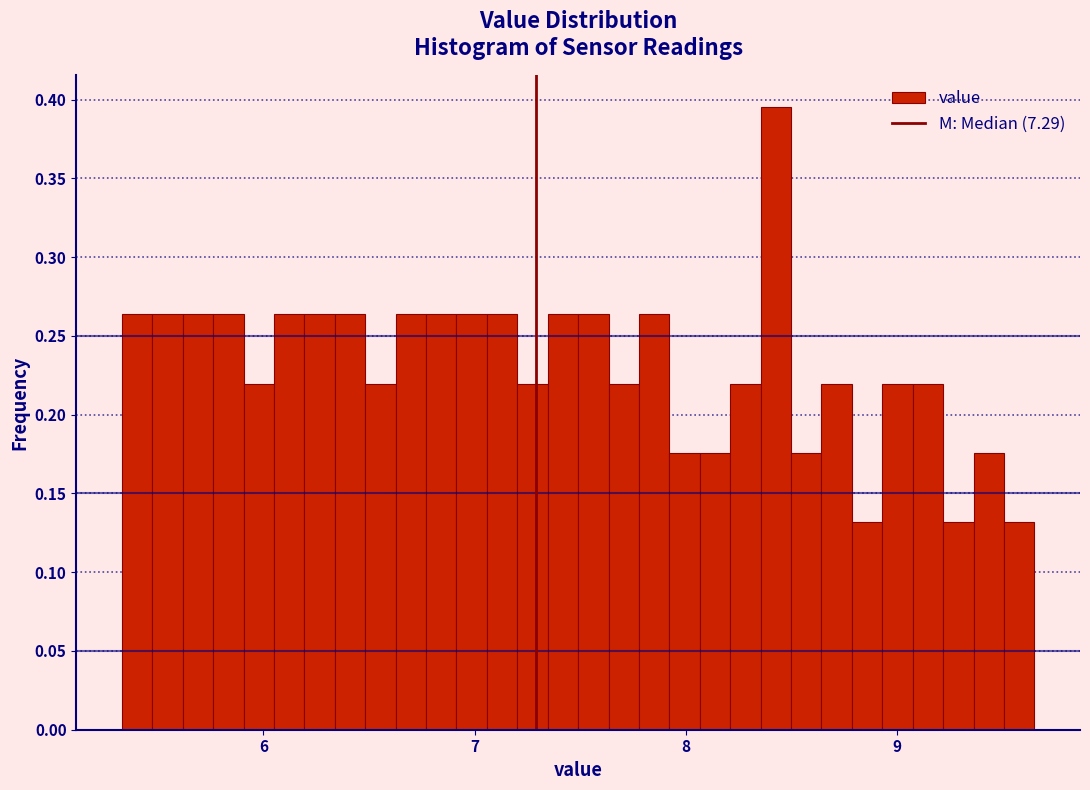

Around what value on the x-axis is the tallest bar? Give the approximate position of its centre, as read against the axis.

8.4